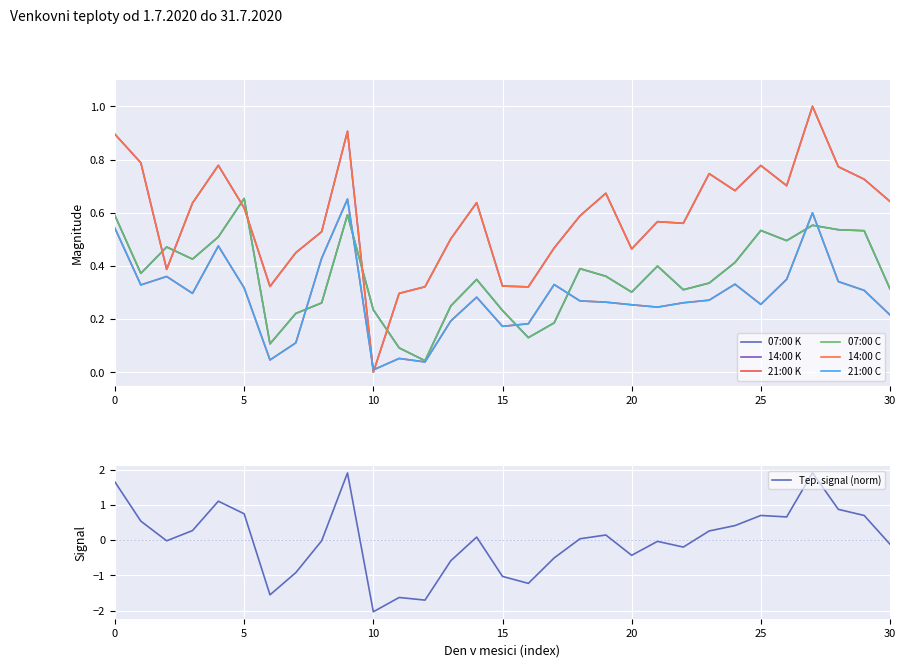

True or false: 14:00 K has more than 2 points higher than both neighbors.

True